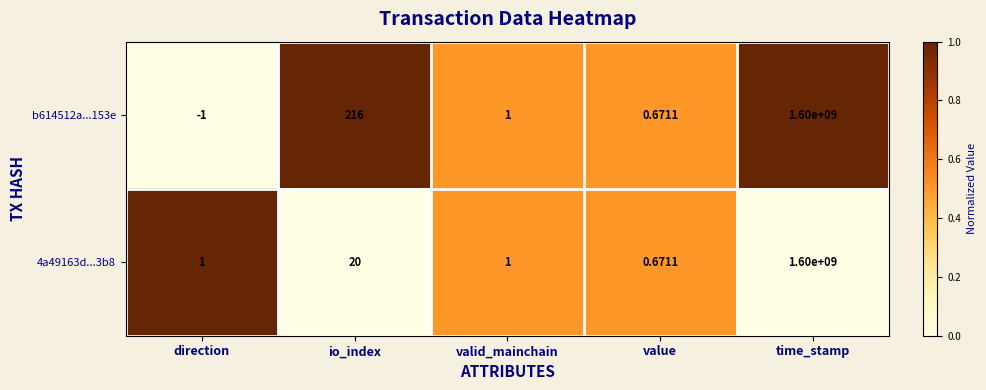

At which category is the sum across all series the highest?

time_stamp